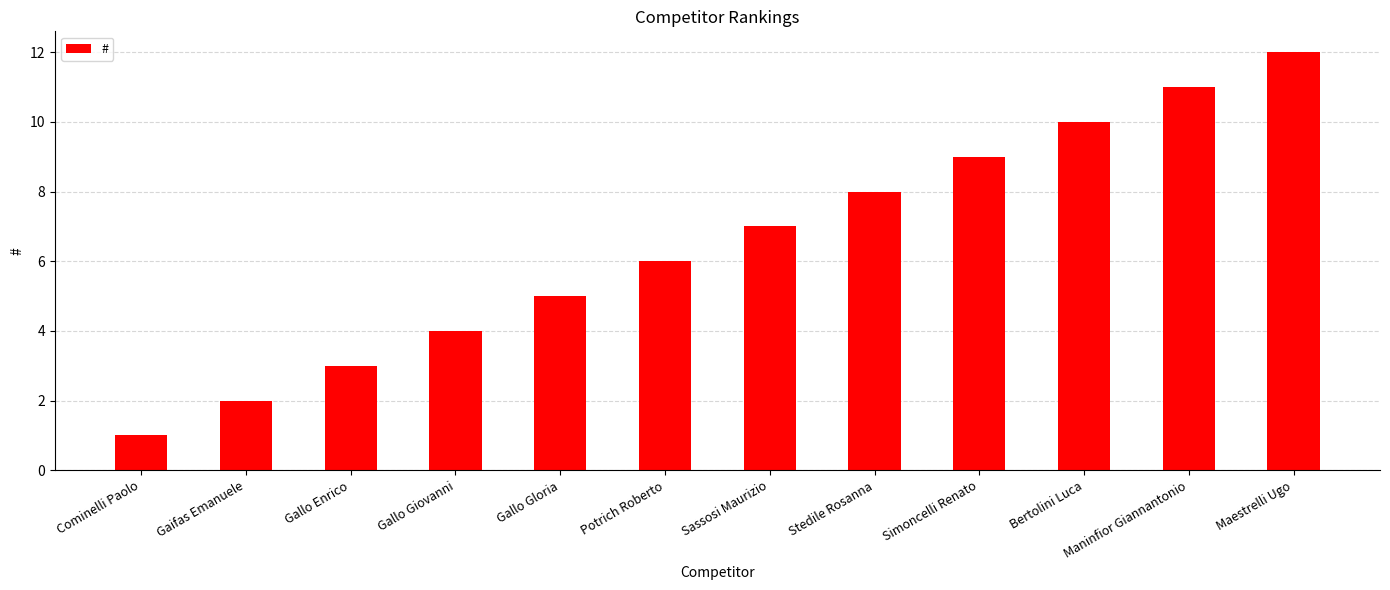

What is the difference between the values at Bertolini Luca and Gaifas Emanuele?

8